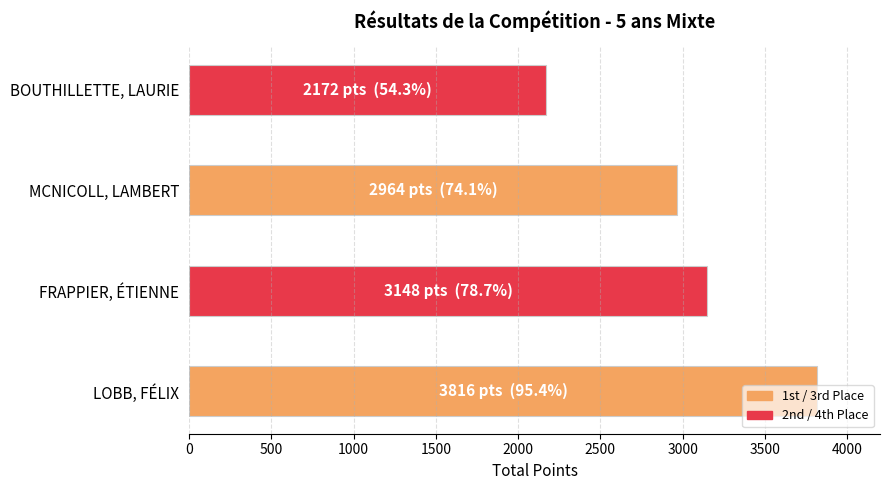

Which category has the lowest value across all series?

BOUTHILLETTE, LAURIE